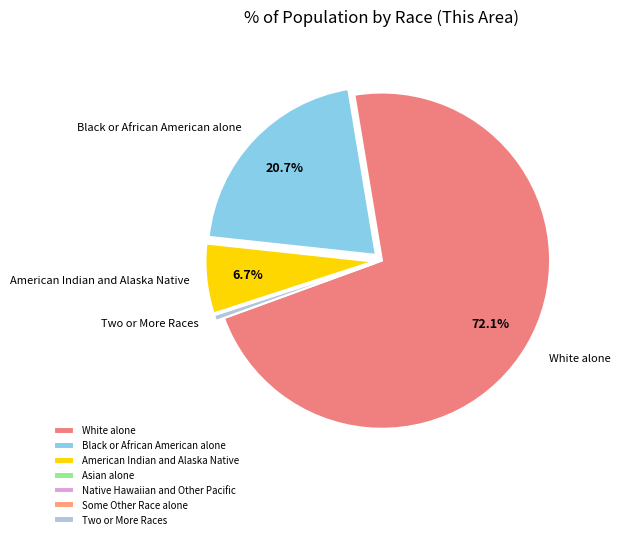

To the nearest percent, what percentage of the pie is Black or African American alone?

21%